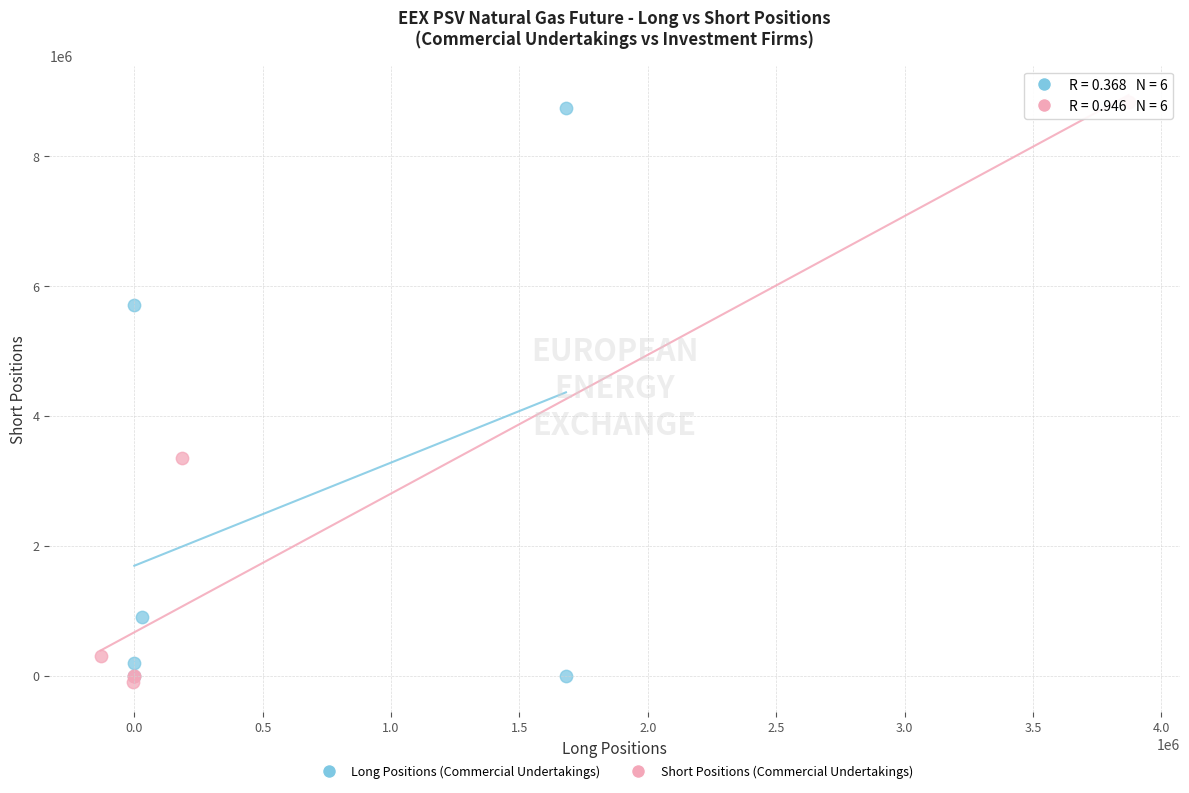

Which series reaches the maximum Y coordinate?

Short Positions (Commercial Undertakings)